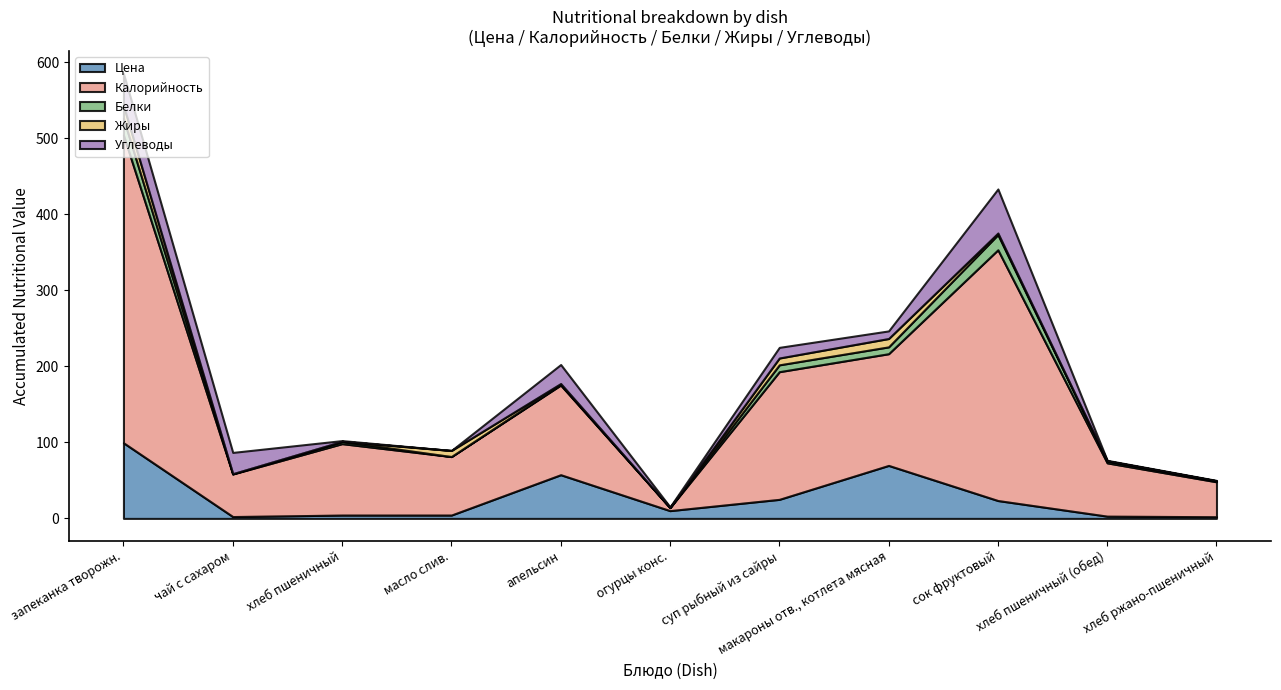

What is the label of the 2nd point from the right?

хлеб пшеничный (обед)